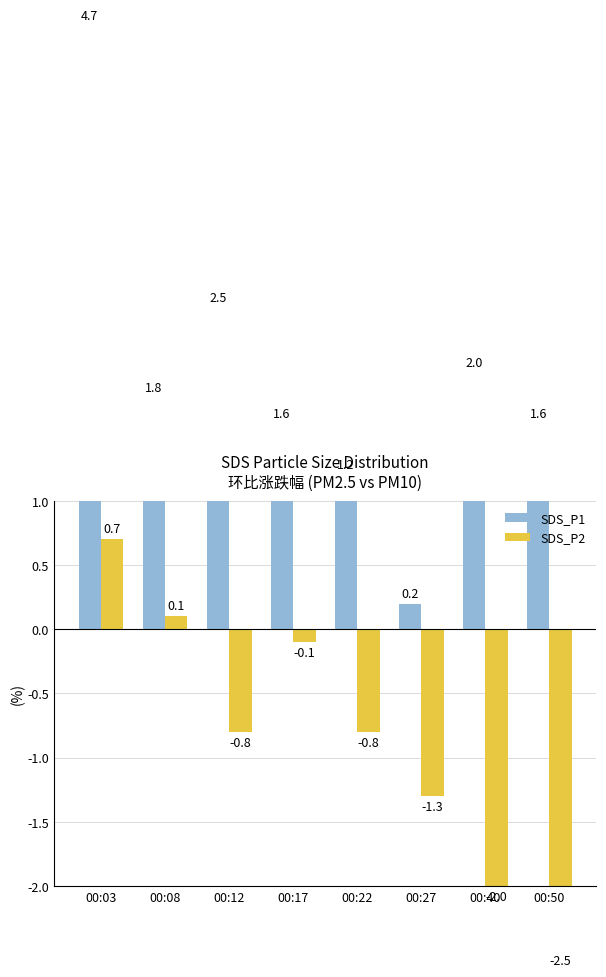

How many groups of bars are there?

8